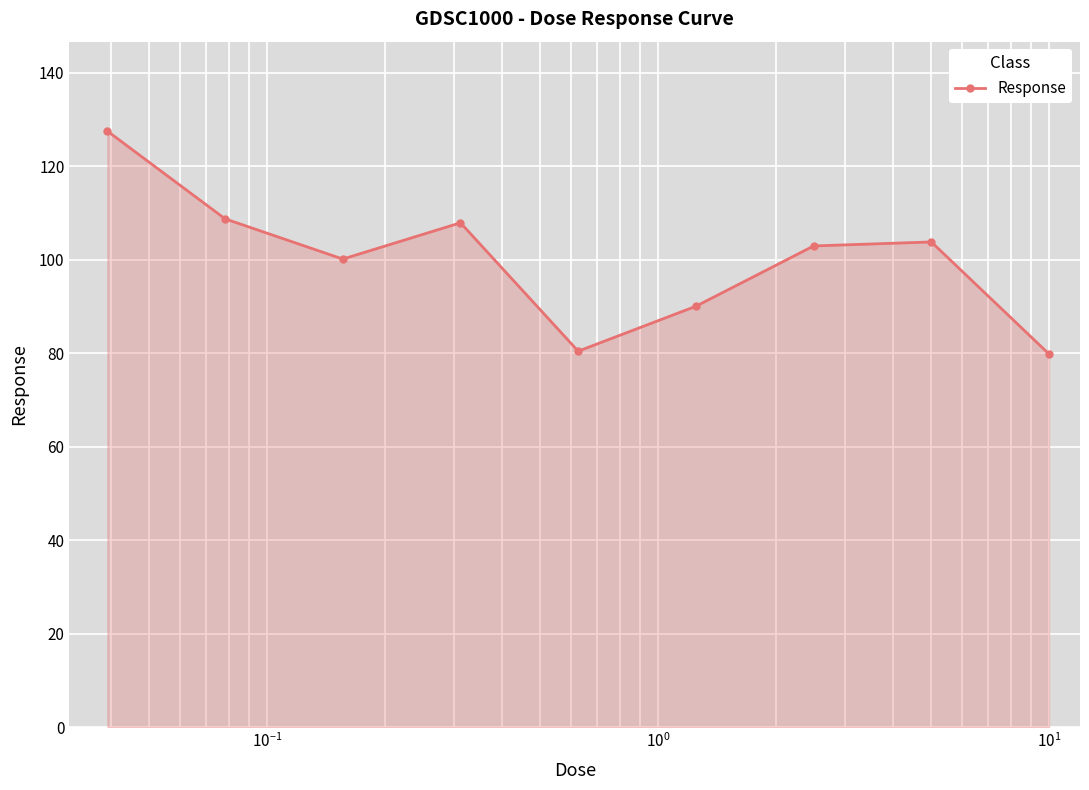

True or false: there are more than 1 points higher than both neighbors.

True